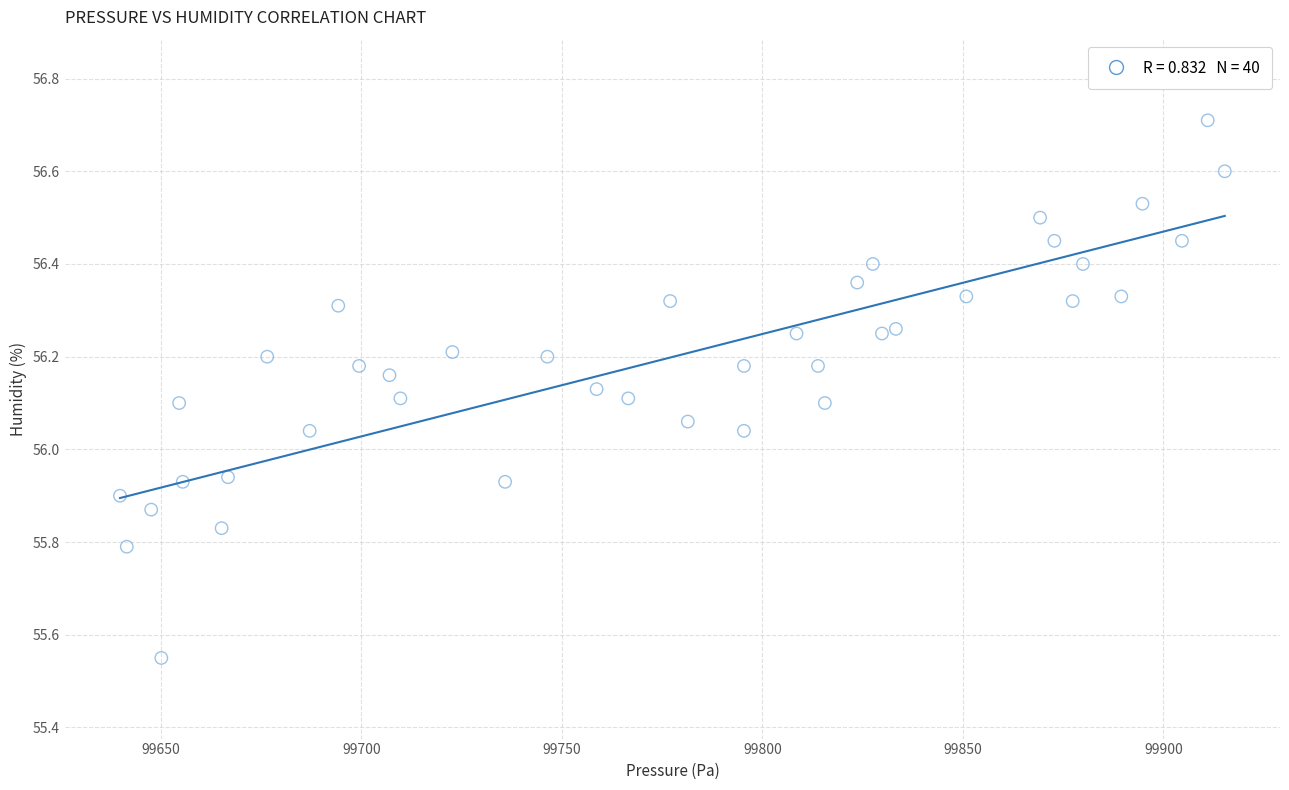

What is the range of X values (max minus min)?

275.6